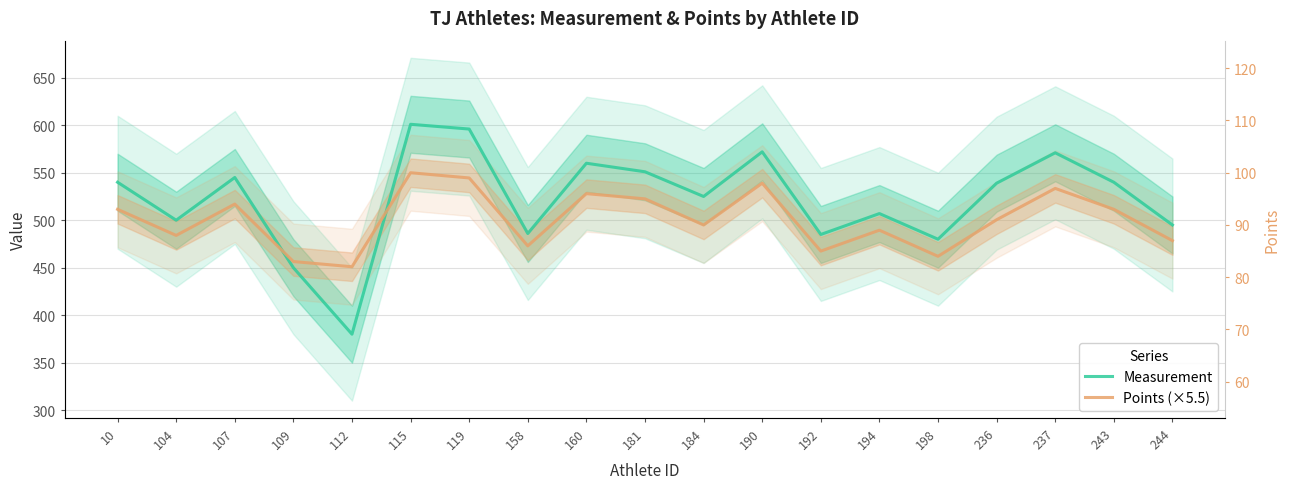

What is the highest value of the Measurement series?

601.0